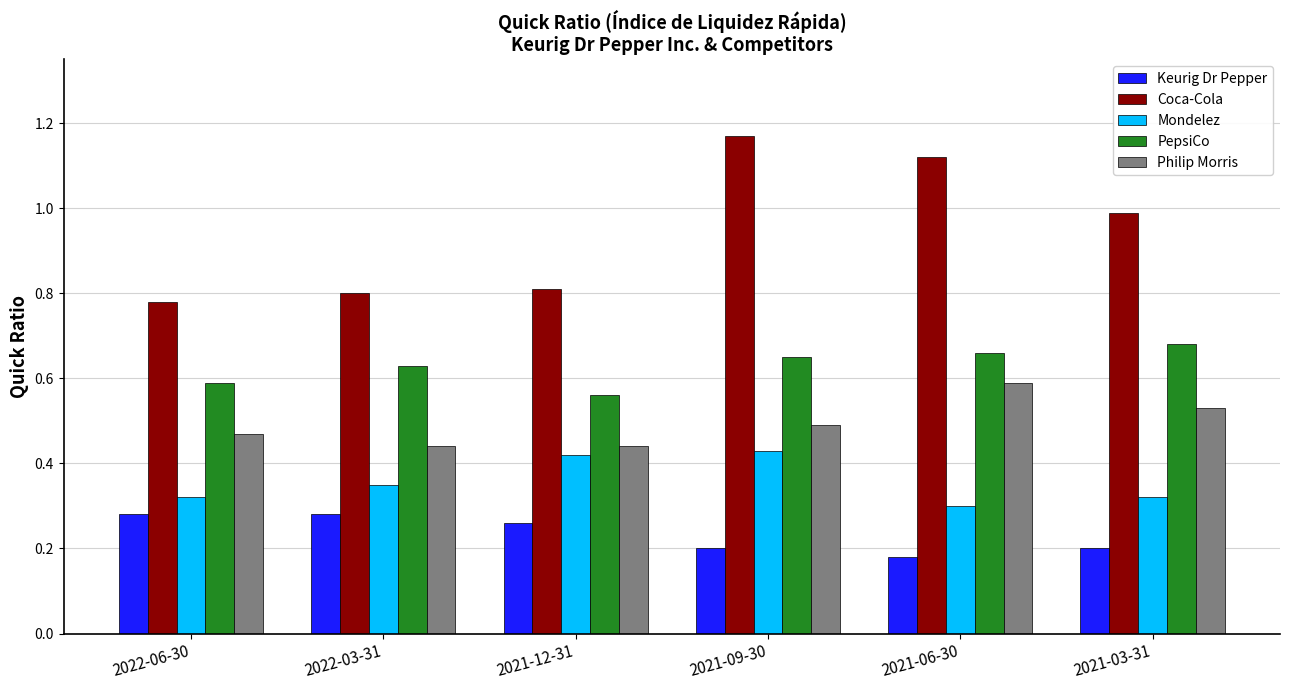

What position from the right is 2021-03-31?

1